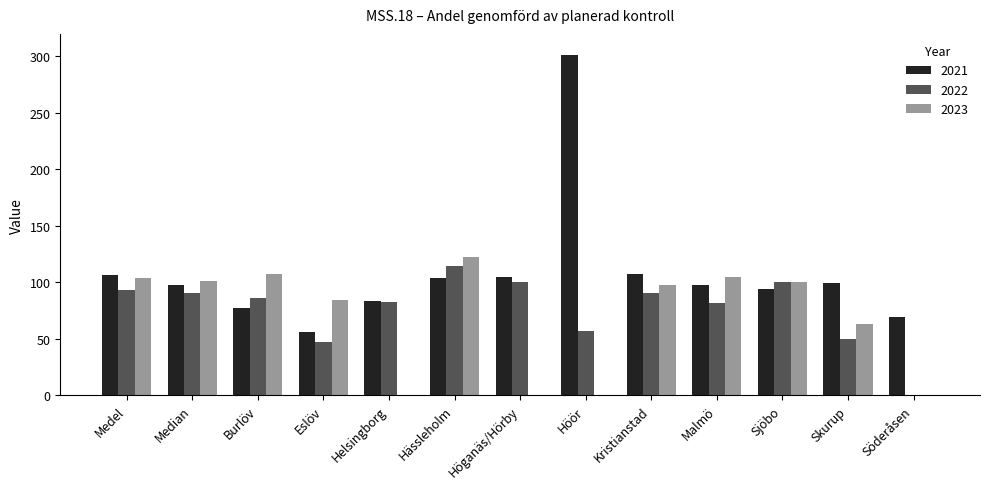

What is the approximate value of 2021 at Eslöv?

56.2